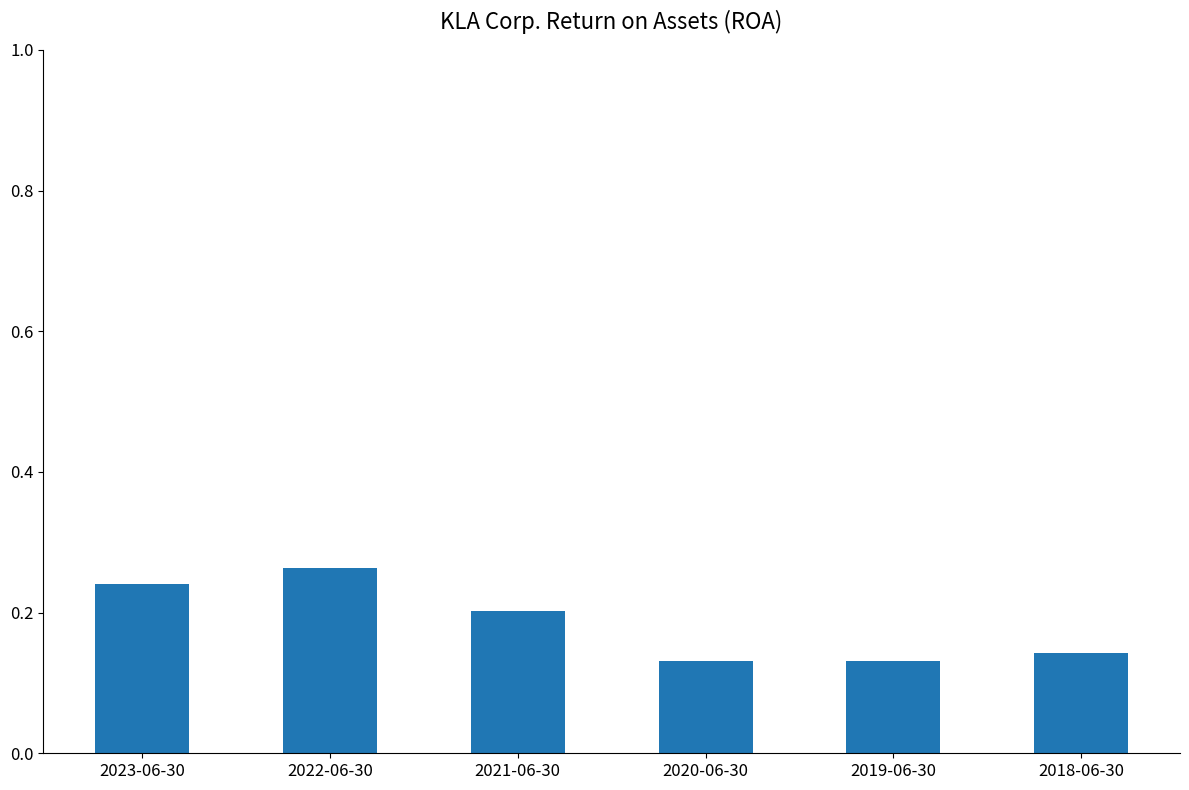

Is it true that the value at 2021-06-30 is 0.2?

True